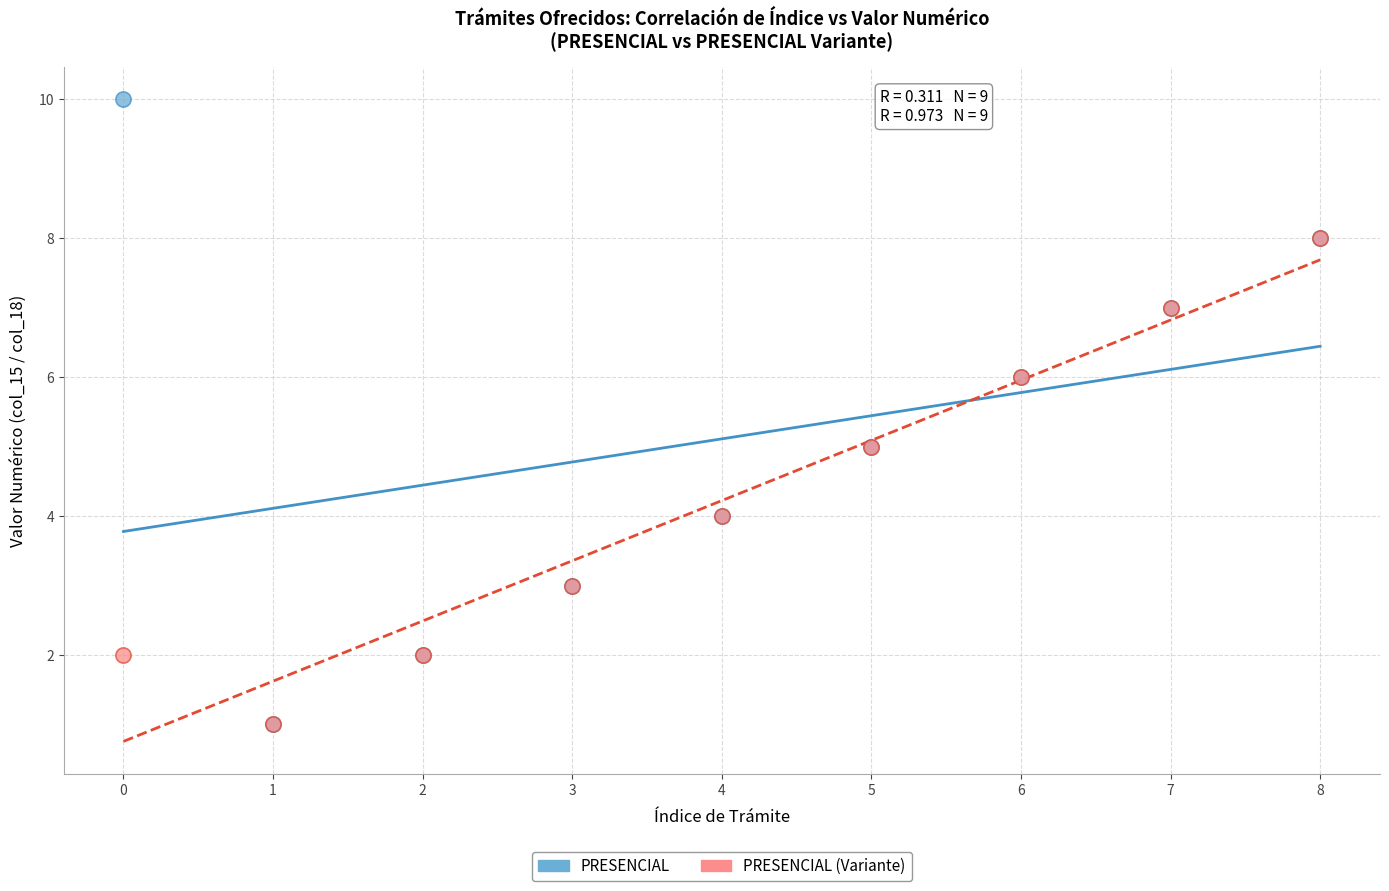

What are all the series names shown in the legend?

PRESENCIAL, PRESENCIAL (Variante)